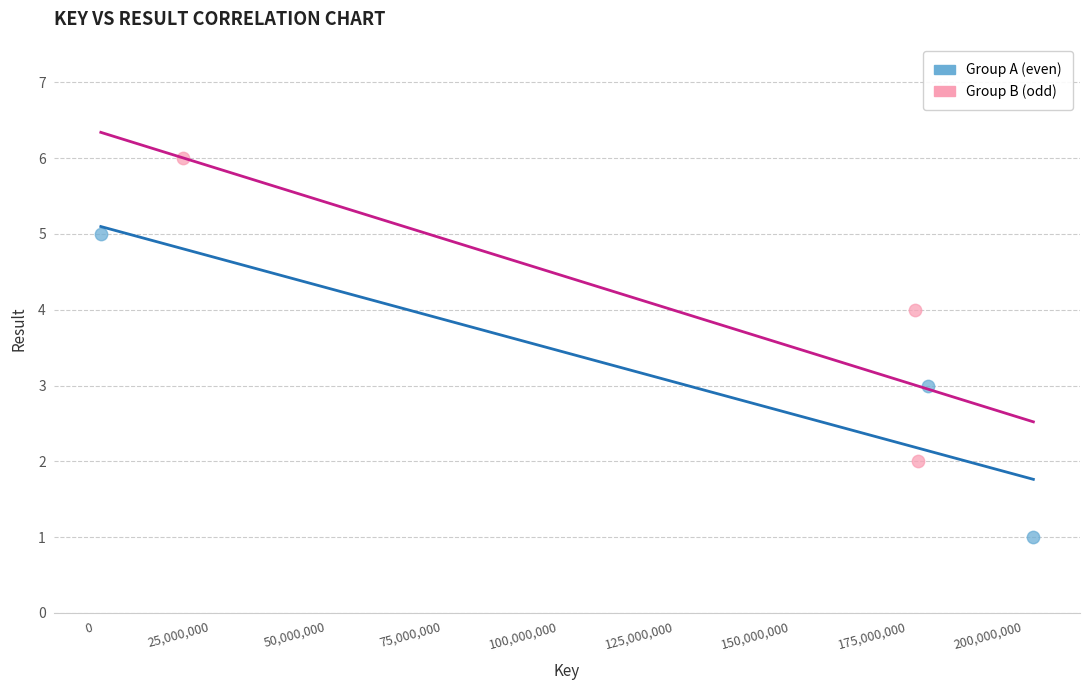

Which series contains the highest Y value?

Group B (odd)